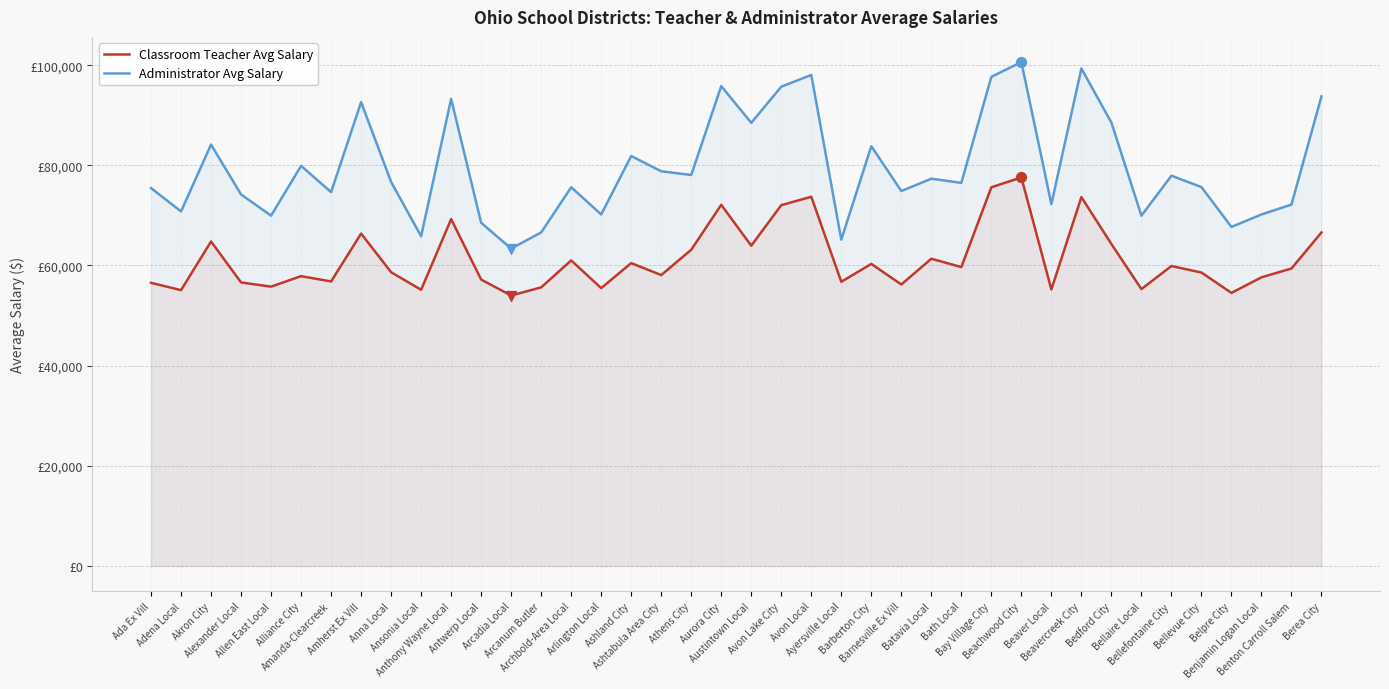

What is the total value across all series at Amherst Ex Vill?

158974.0